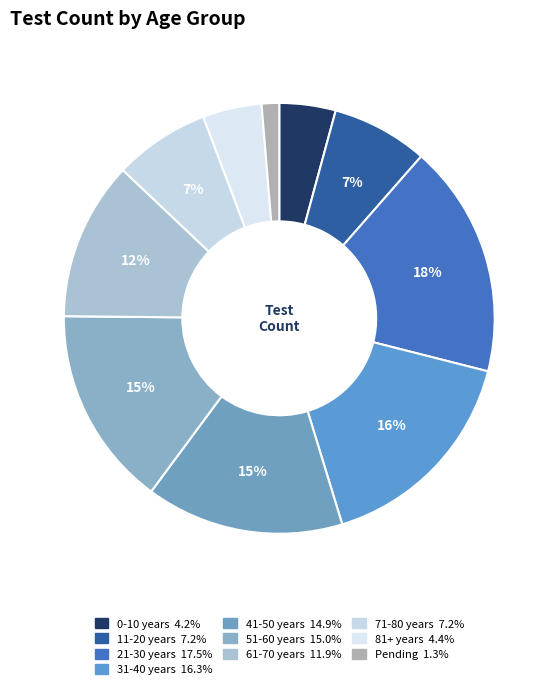

What is the change in value from 0-10 years to 61-70 years?

+113830